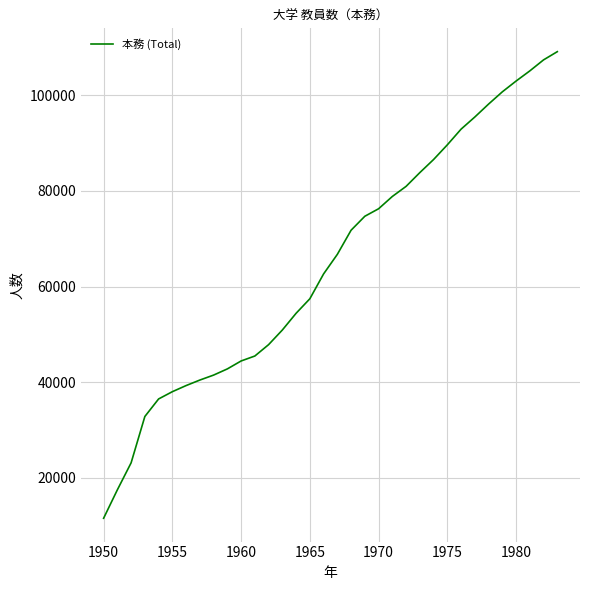

What is the greatest value displayed?

109139